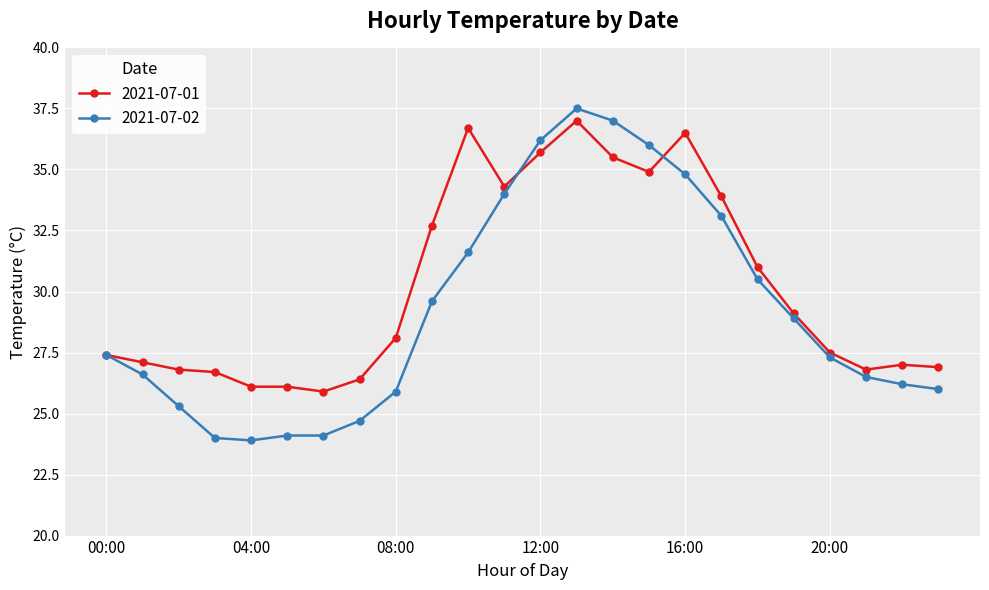

What is the greatest value displayed?

37.5